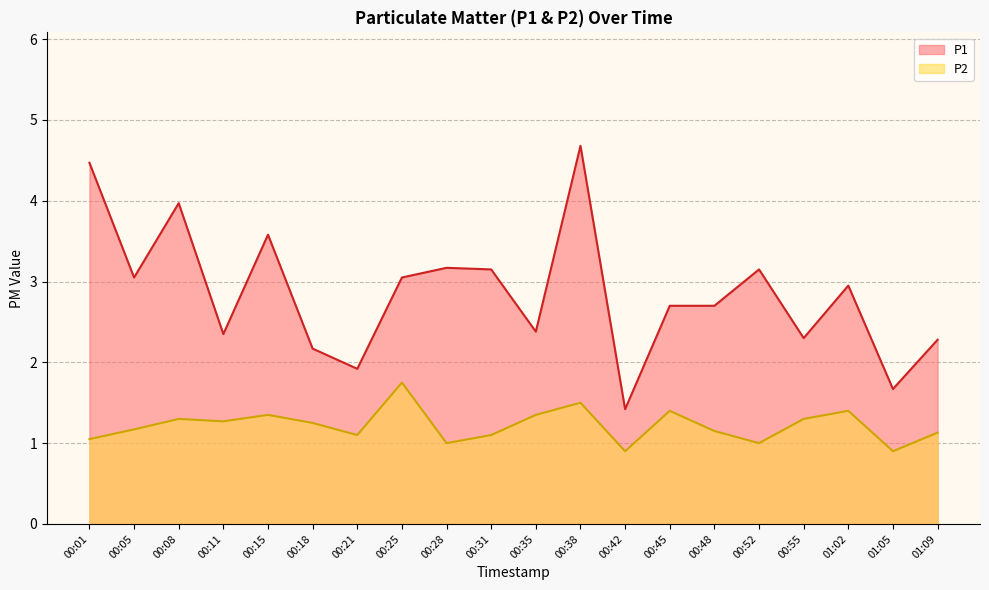

What is the average value of the P1 series?

2.9